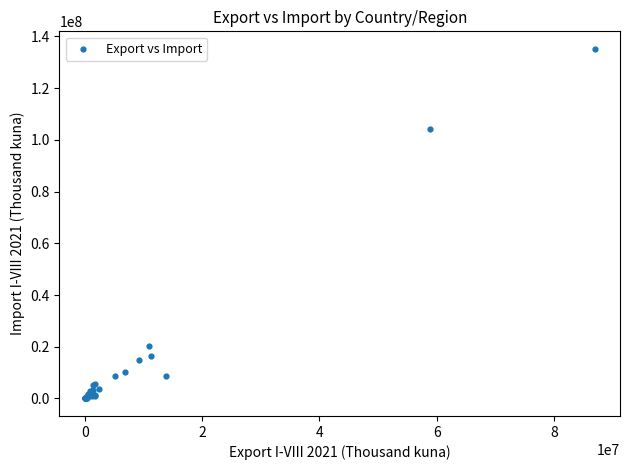

What Y value in the scatter plot is closest to 67580618?

104011108